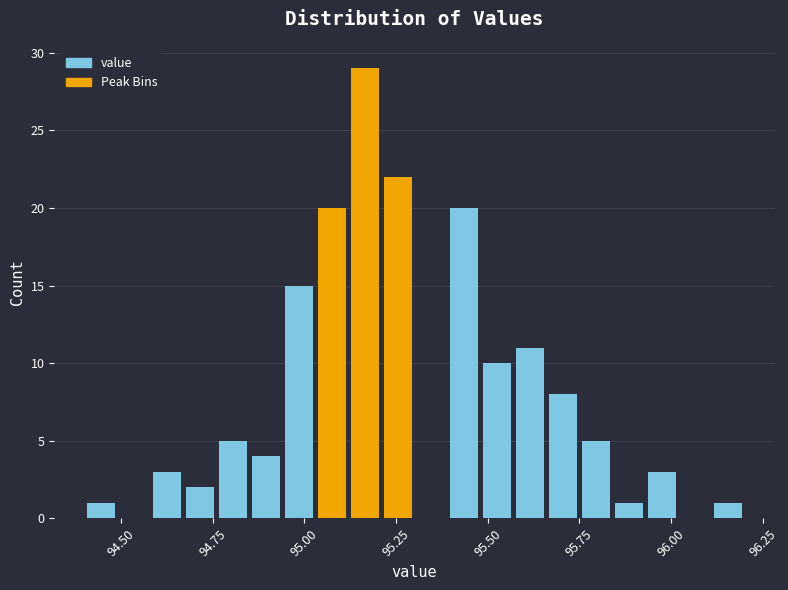

Around what value on the x-axis is the tallest bar? Give the approximate position of its centre, as read against the axis.

95.15